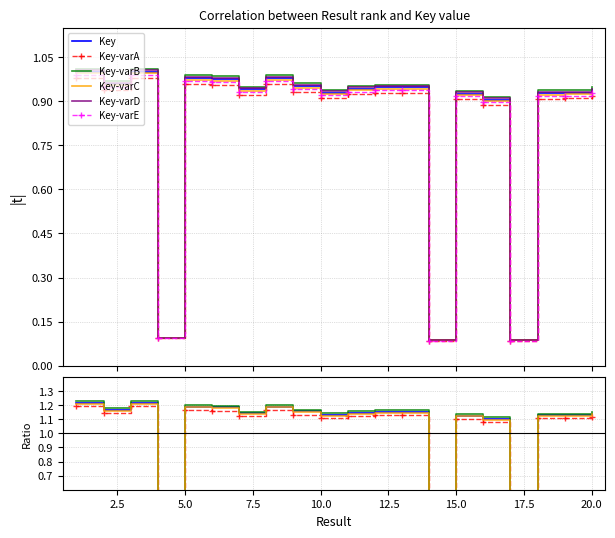

What is the difference between the maximum and second lowest values in the Key-varE series?

0.9